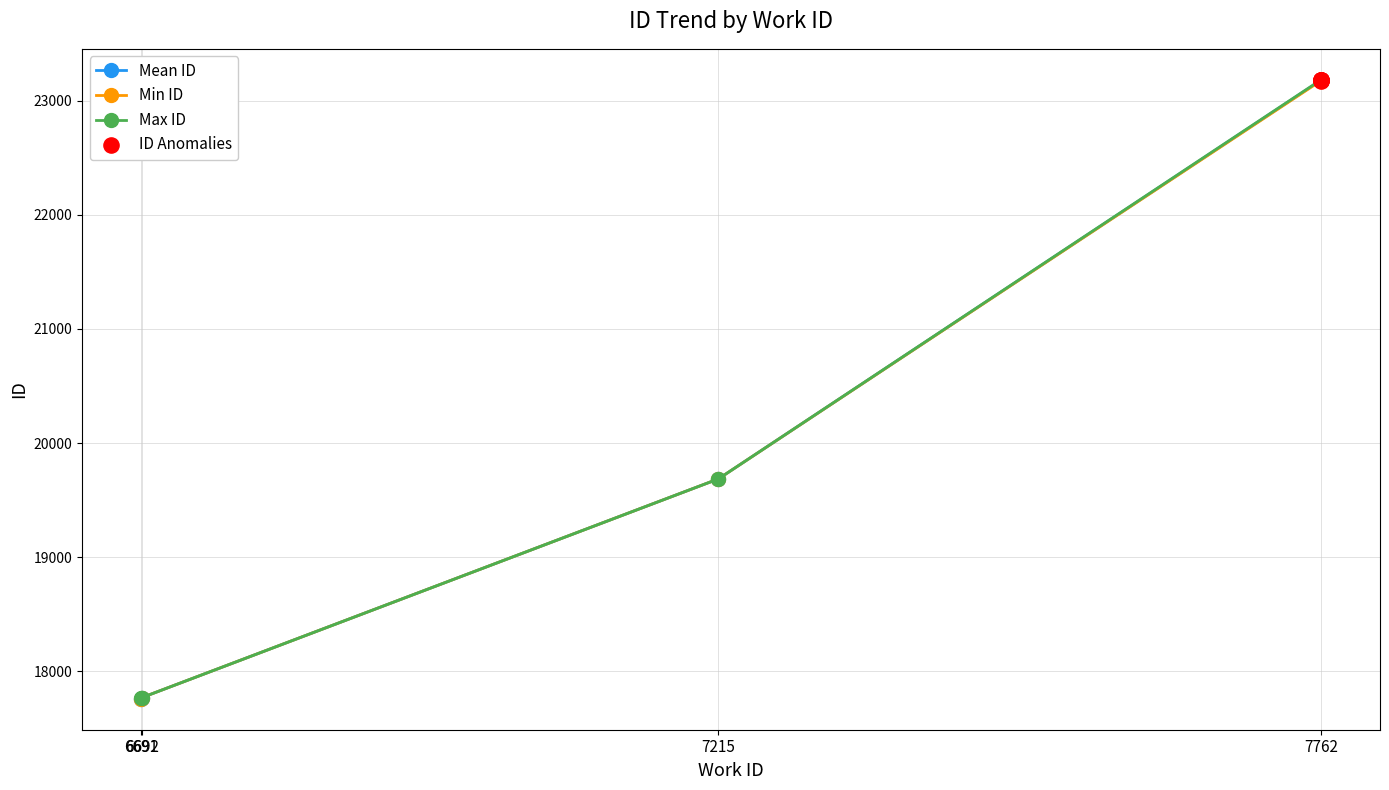

What is the ratio of the value at 6691 to the value at 6692?

1.0